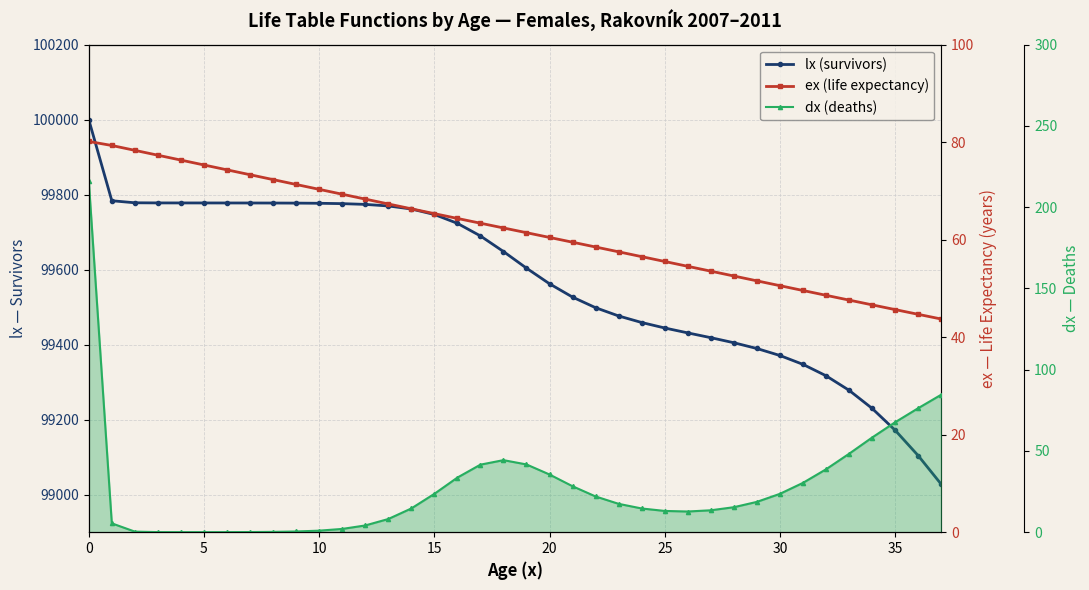

Is the value of dx (deaths) at 28 greater than the value of ex (life expectancy) at 25?

No